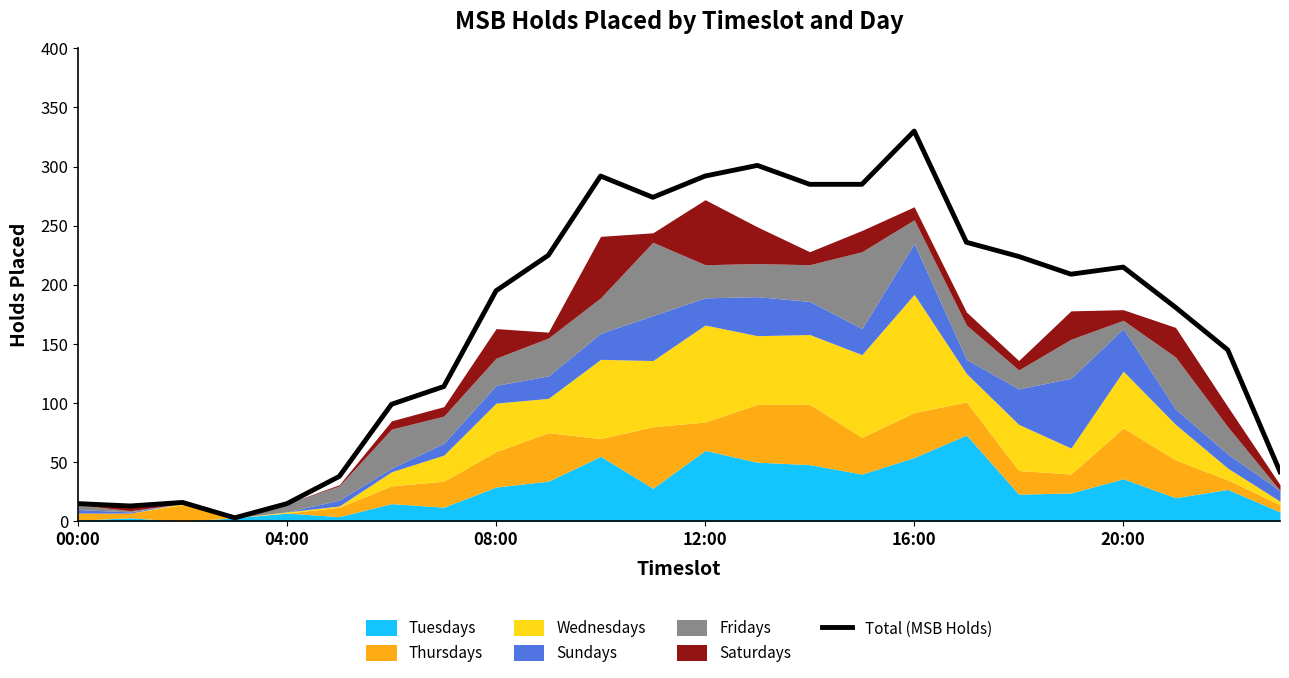

What is the value of the 8th point from the left?

114